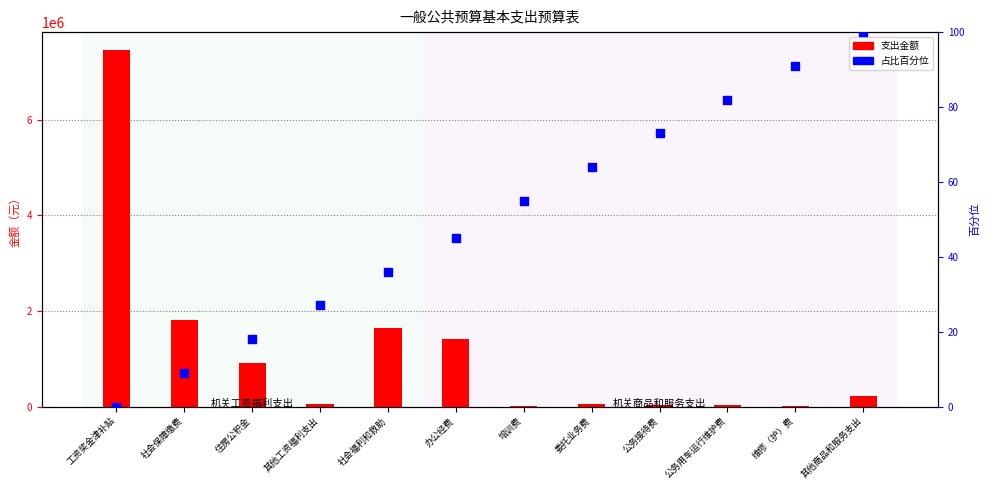

At which category is the sum across all series the highest?

工资奖金津补贴